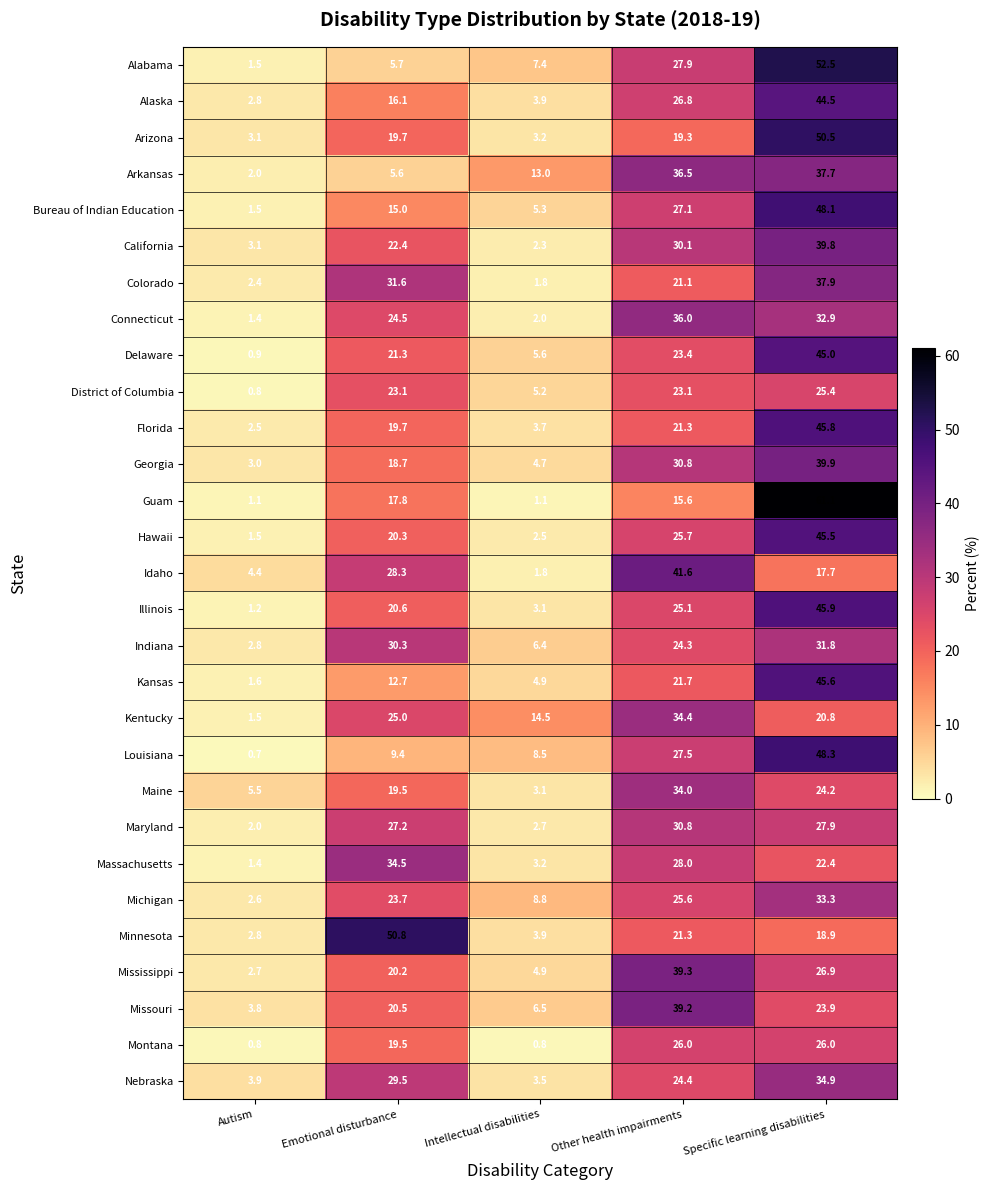

Which label corresponds to the largest value in the chart?

Specific learning disabilities